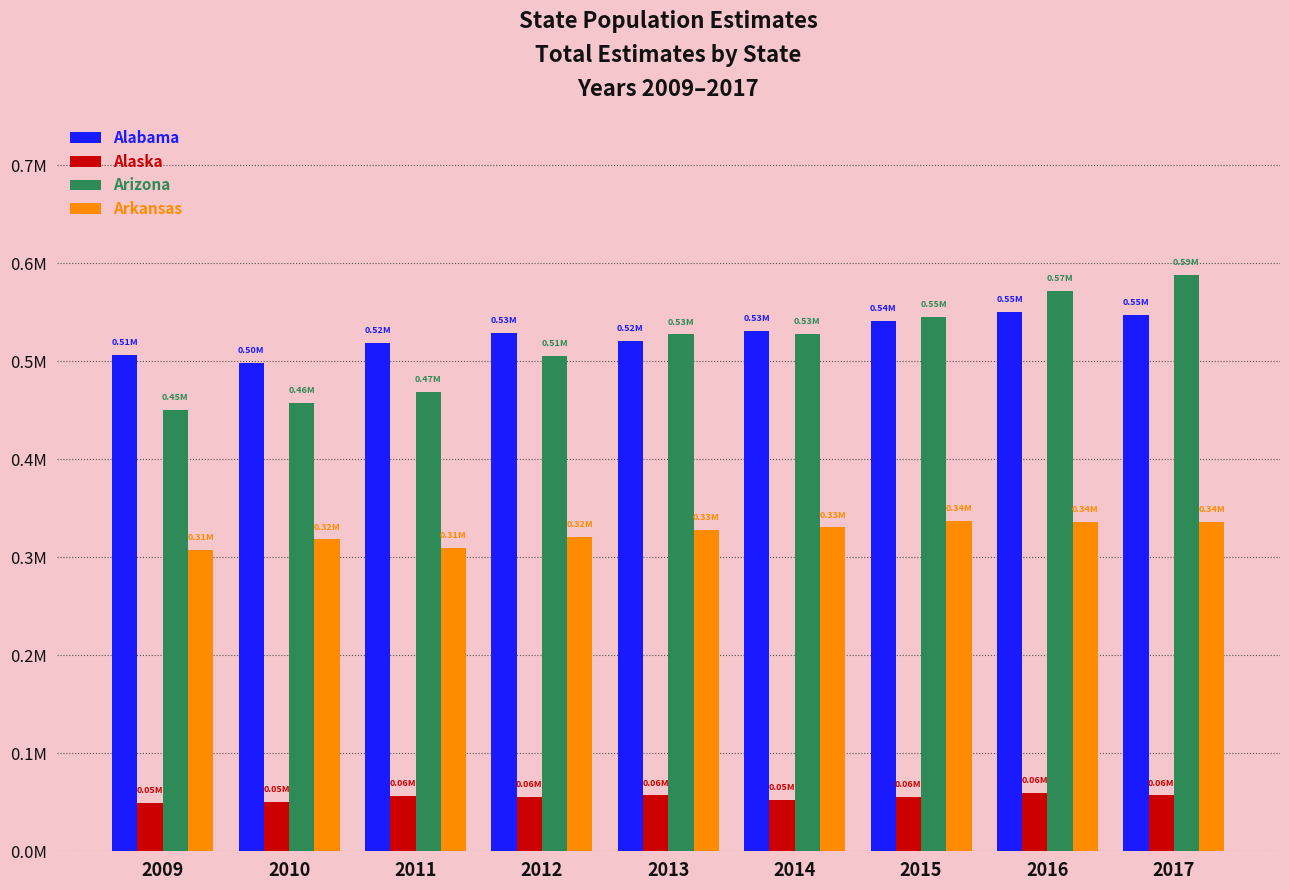

Between 2011 and 2013, which series saw the biggest shift?

Arizona